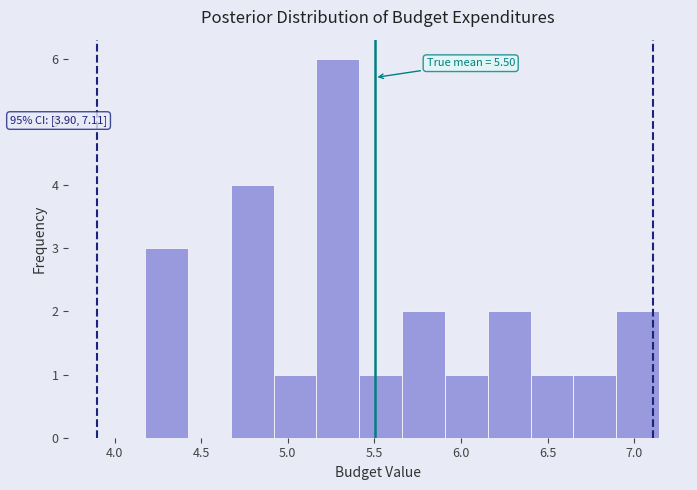

Over which range of the x-axis is the bar tallest?

5.15 to 5.40